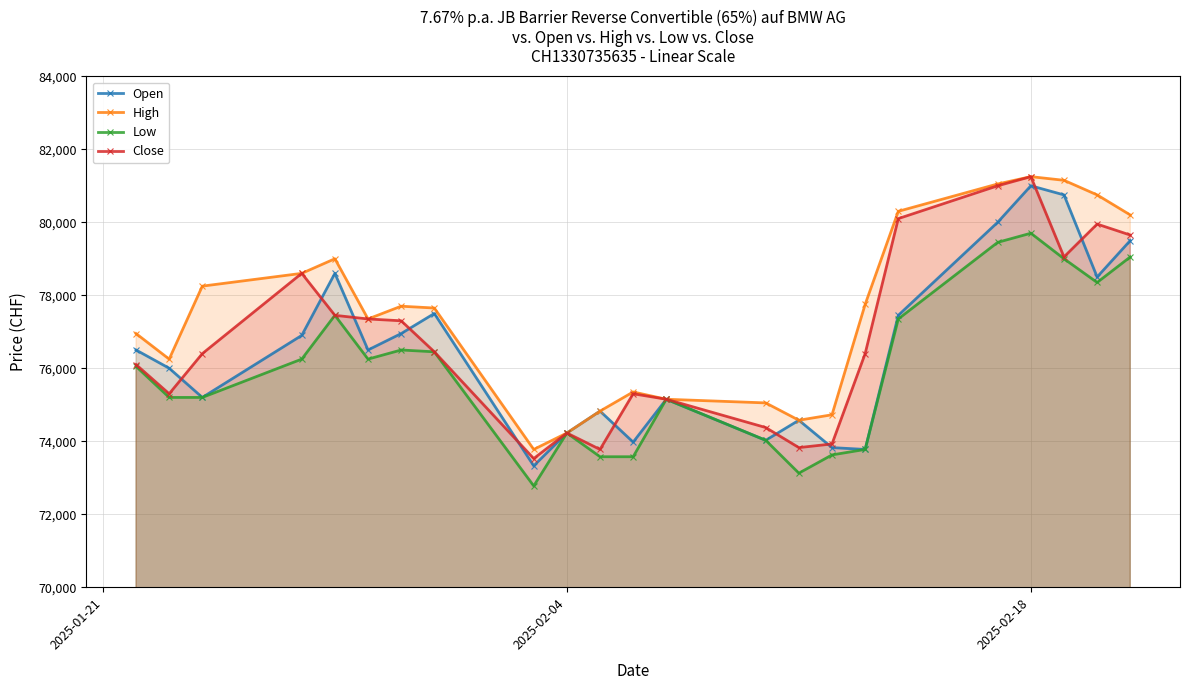

What is the smallest value displayed?

72775